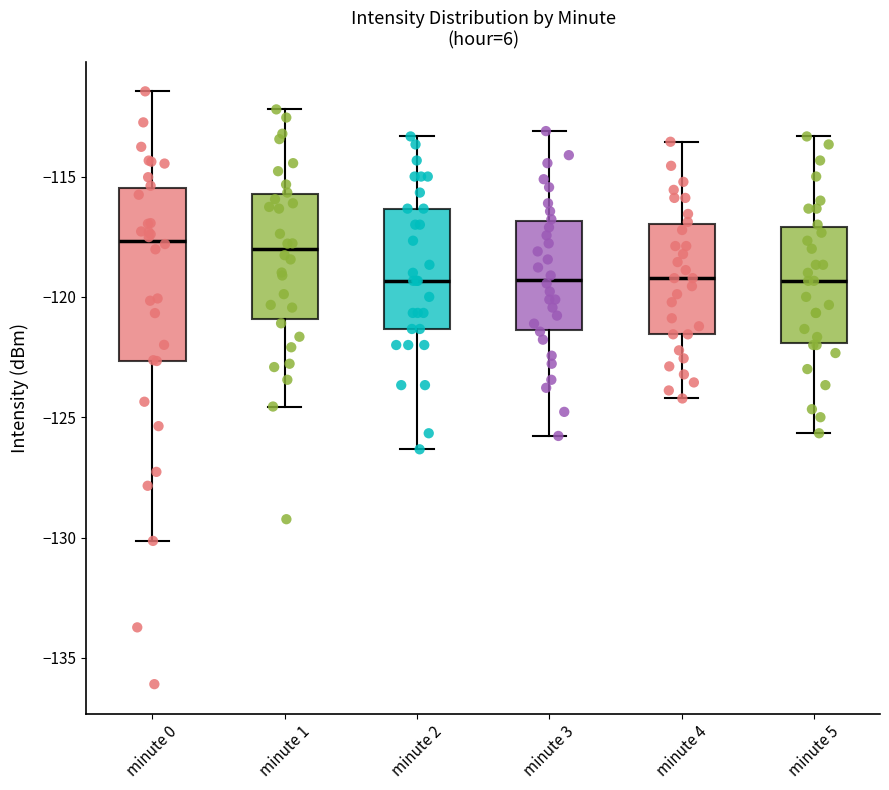

Where is the lower edge of the box for minute 5 on the y-axis? The values are not printed on the chart, so give them approximately, as read against the axis.

-122.0